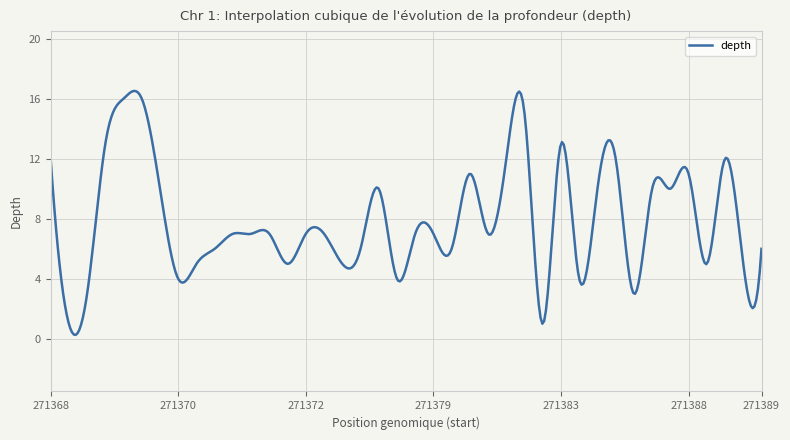

What is the greatest value displayed?

16.5